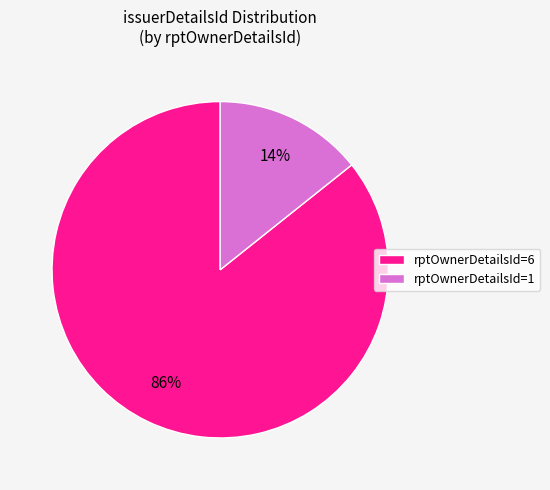

Rank the categories by value from lowest to highest.

rptOwnerDetailsId=1, rptOwnerDetailsId=6